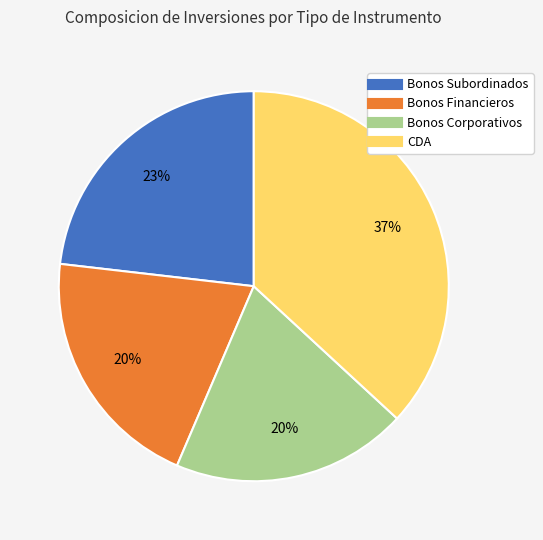

True or false: Bonos Subordinados accounts for 23% of the total.

True